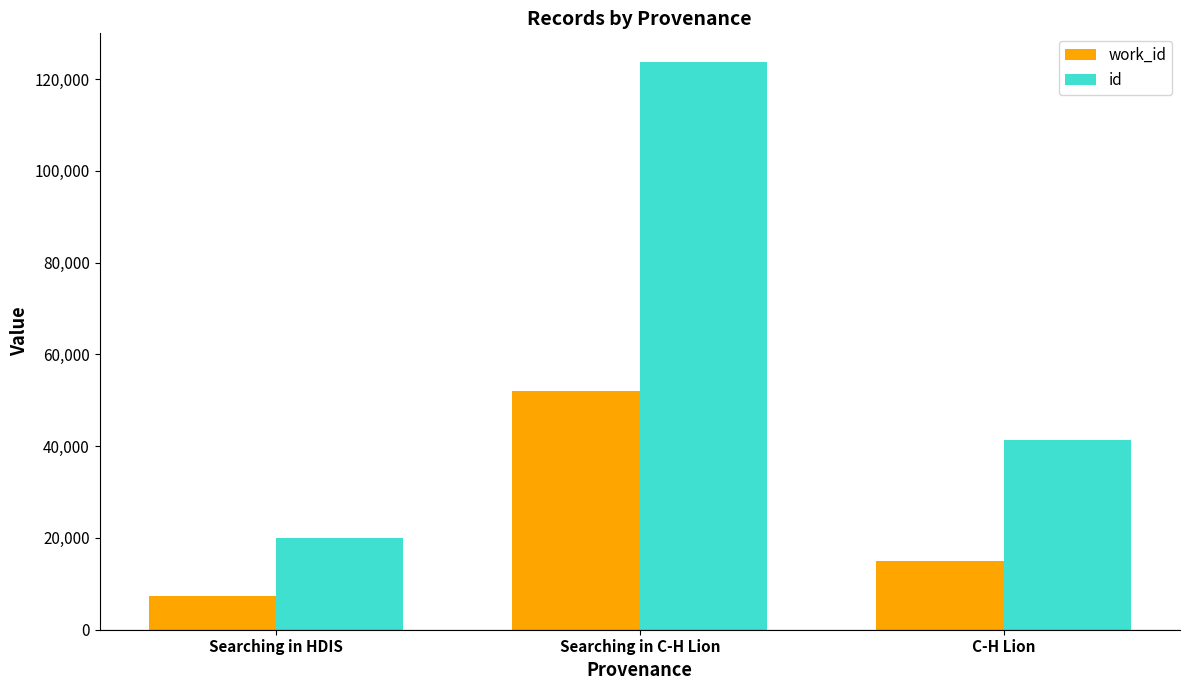

How many categories are shown in the chart?

3